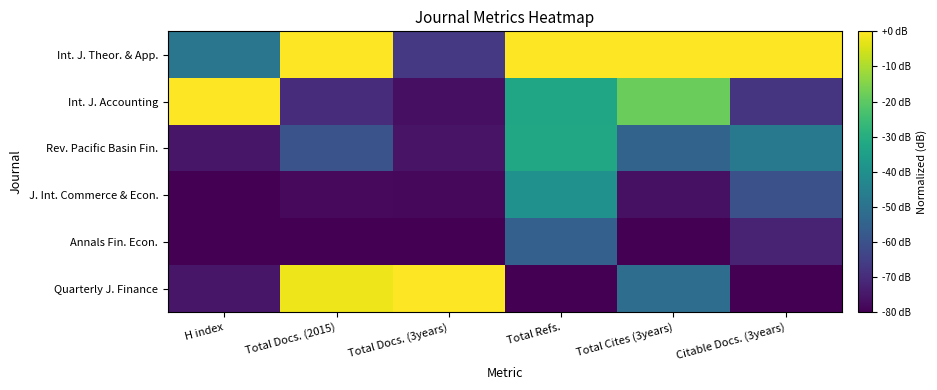

Which series has the largest total across all categories?

Int. J. Theor. & App.